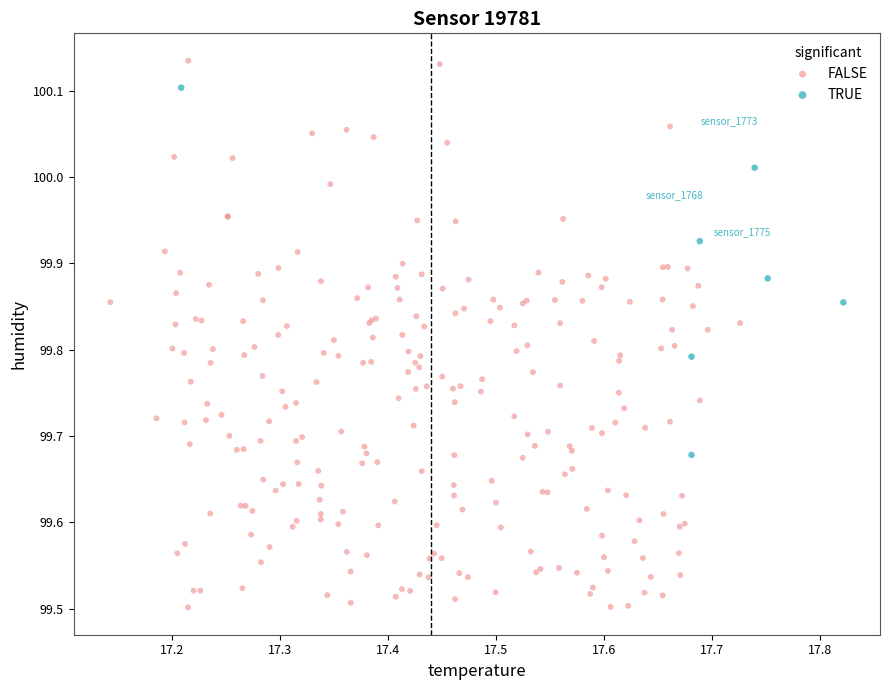

Which series reaches the minimum Y coordinate?

FALSE